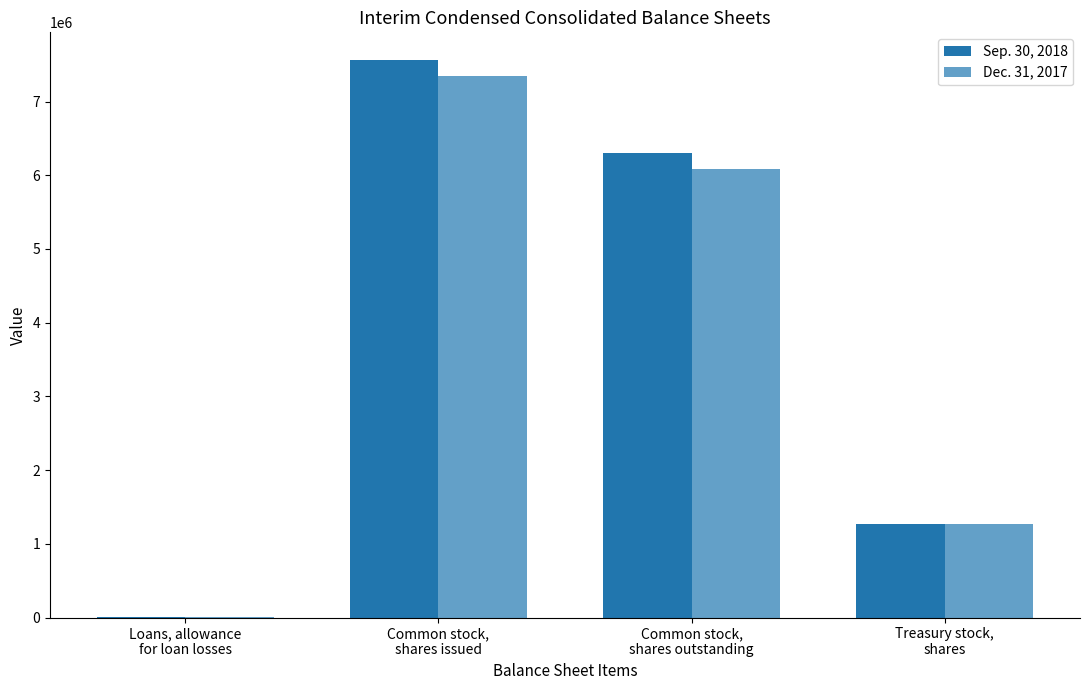

What is the maximum value shown in the chart?

7560914